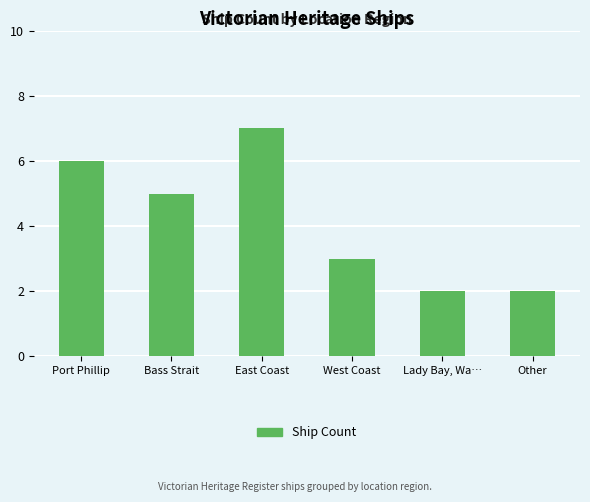

Is it true that the value at Bass Strait is 2?

False